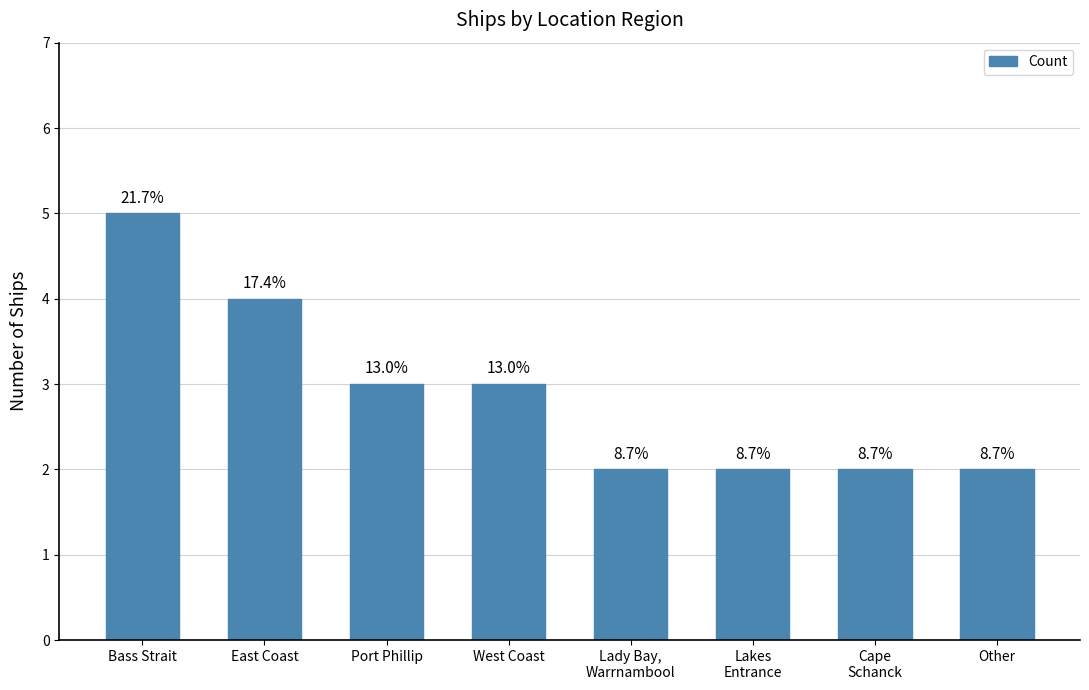

Which category has the lowest value across all series?

Lady Bay,
Warrnambool